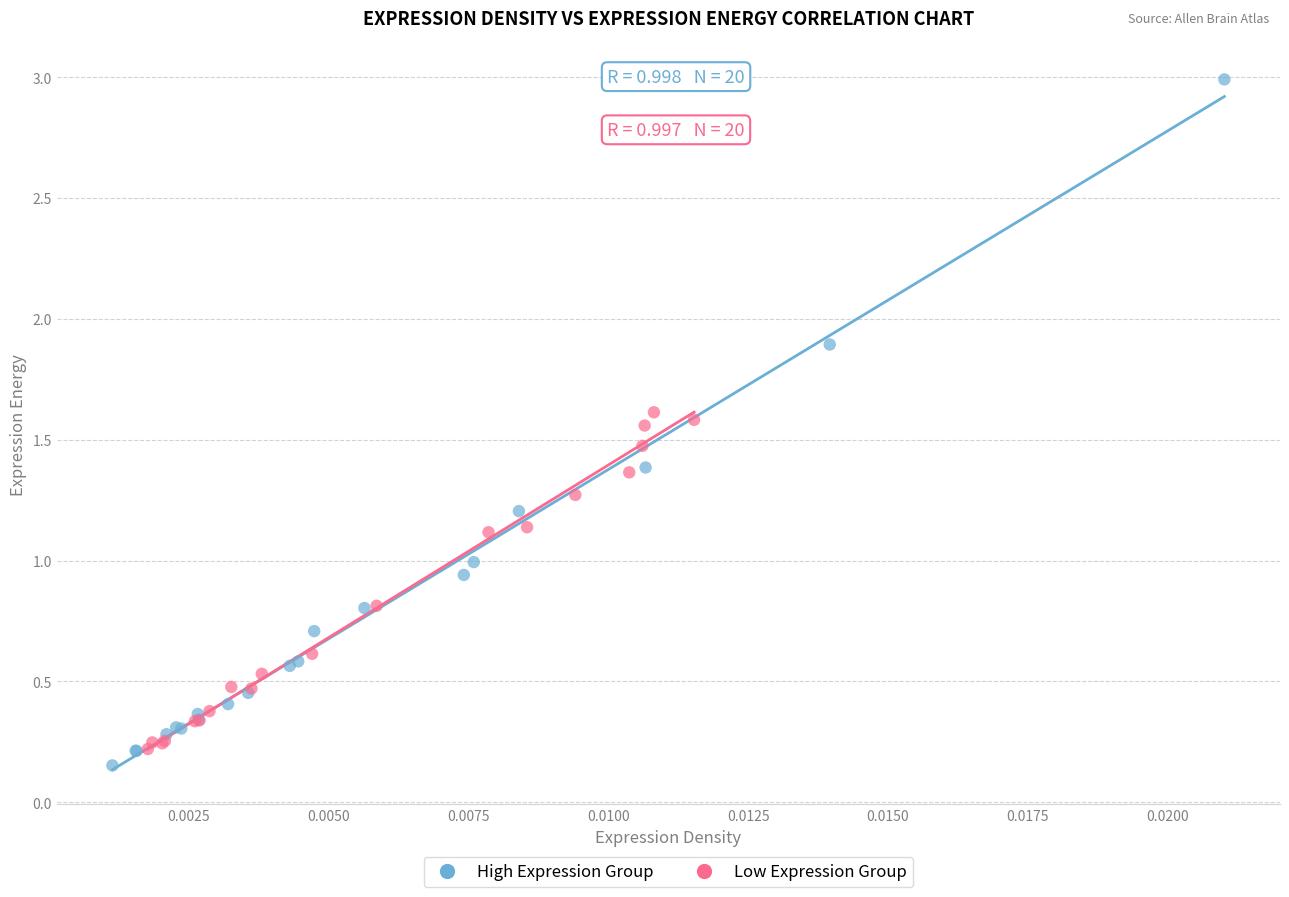

Which series contains the highest Y value?

High Expression Group